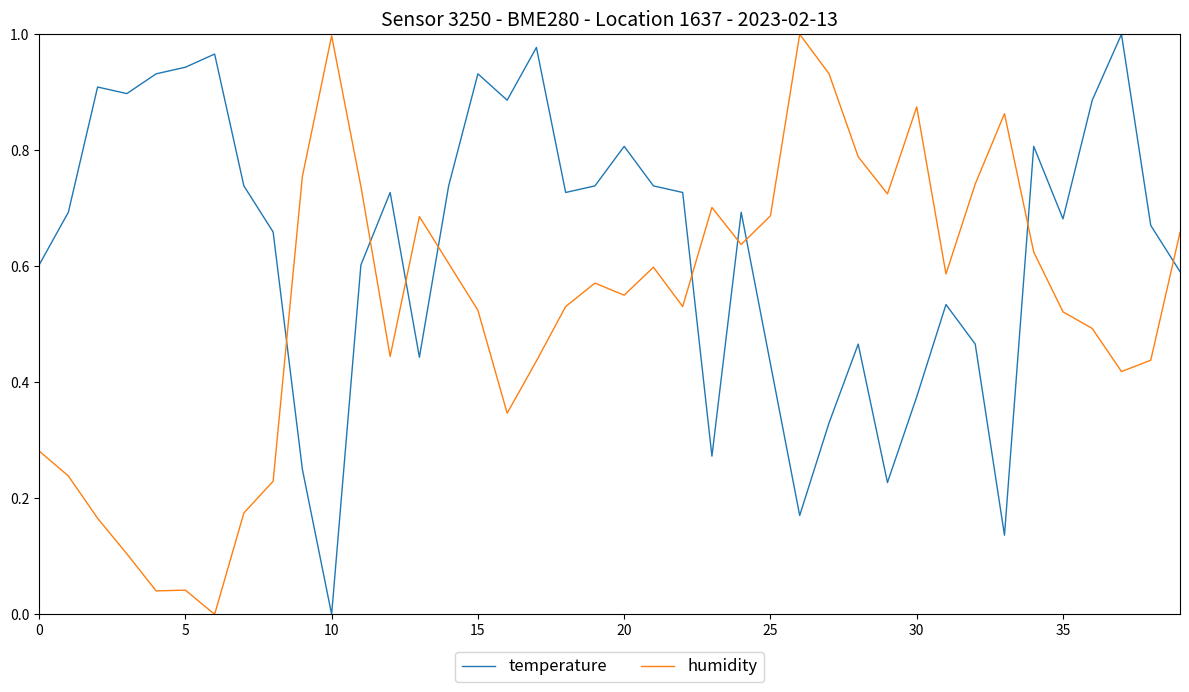

How many intersections are there between temperature and humidity?

9